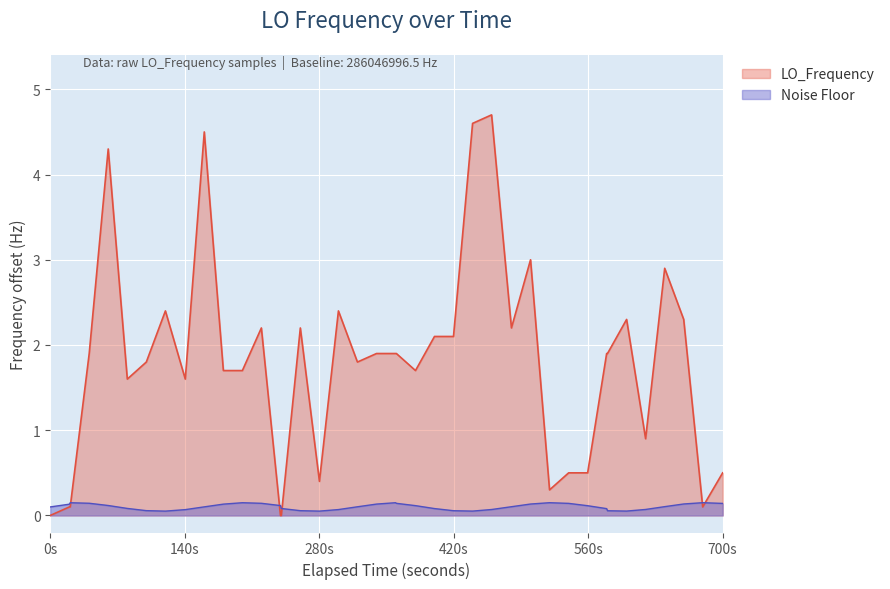

Rank the series by their maximum value, from highest to lowest.

LO_Frequency, Noise Floor